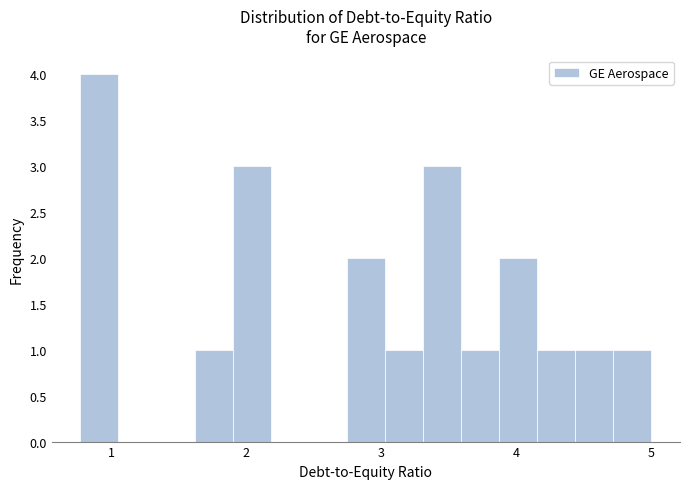

Read against the x-axis, roughly where is the centre of the tallest bar?

0.9